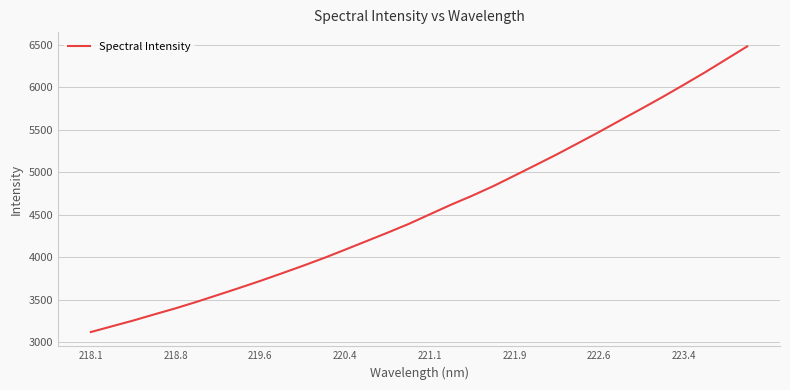

What is the difference between the maximum and minimum values?

3363.7